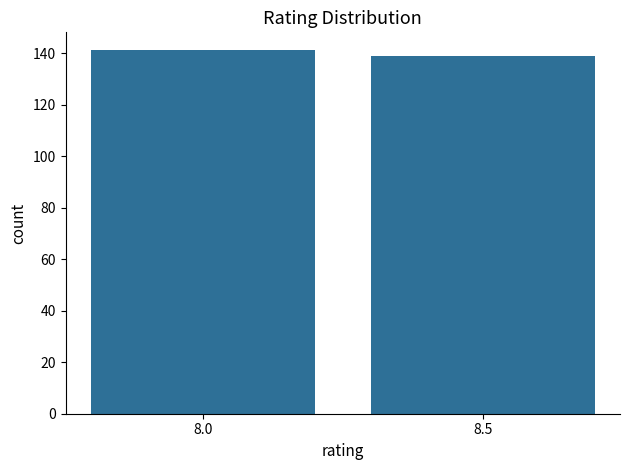

Reading left to right, extract all data points from this chart.

141	139